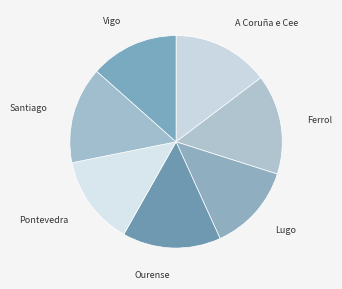

Does any single category account for the majority?

No